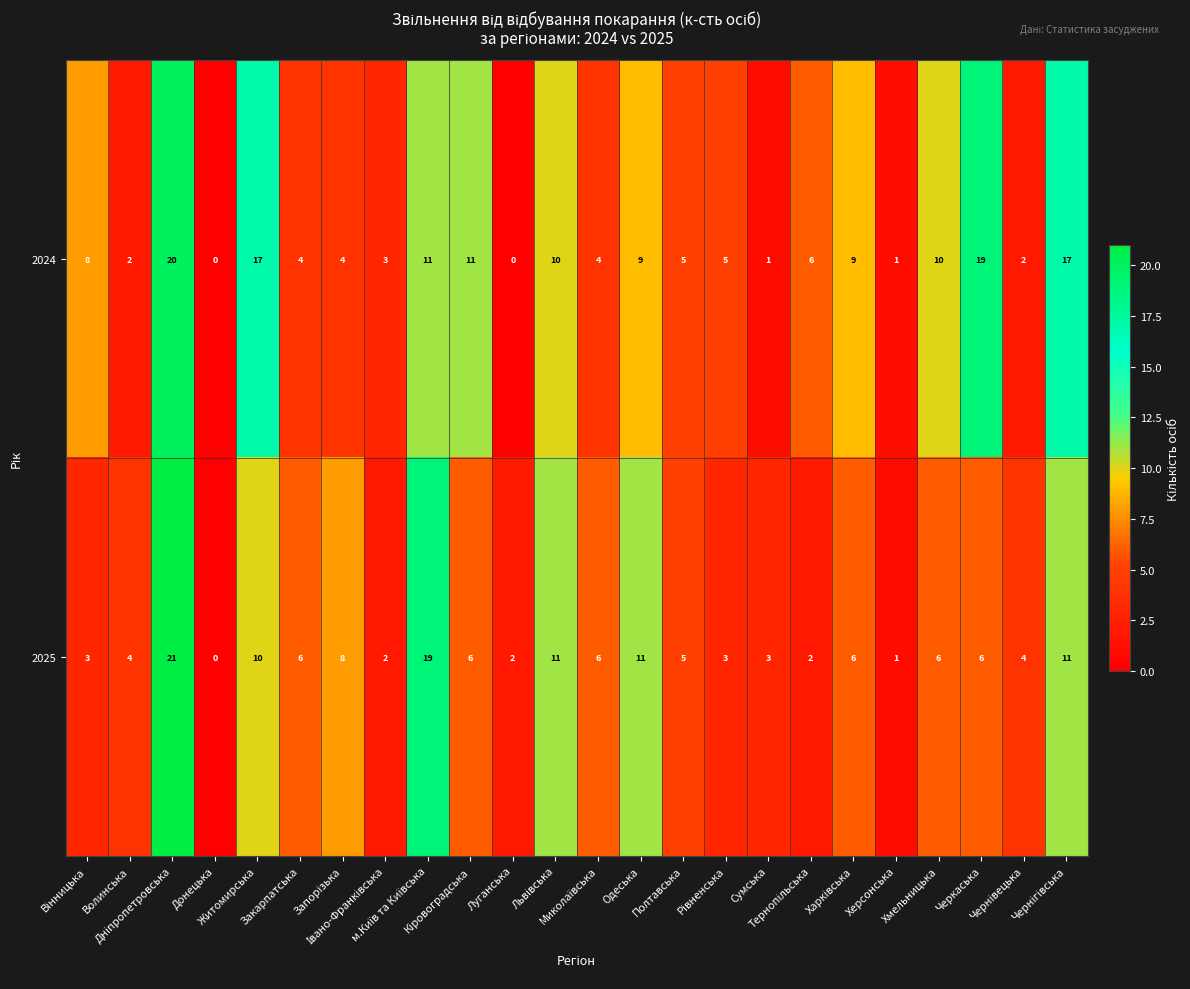

Rank the series by their maximum value, from lowest to highest.

2024, 2025